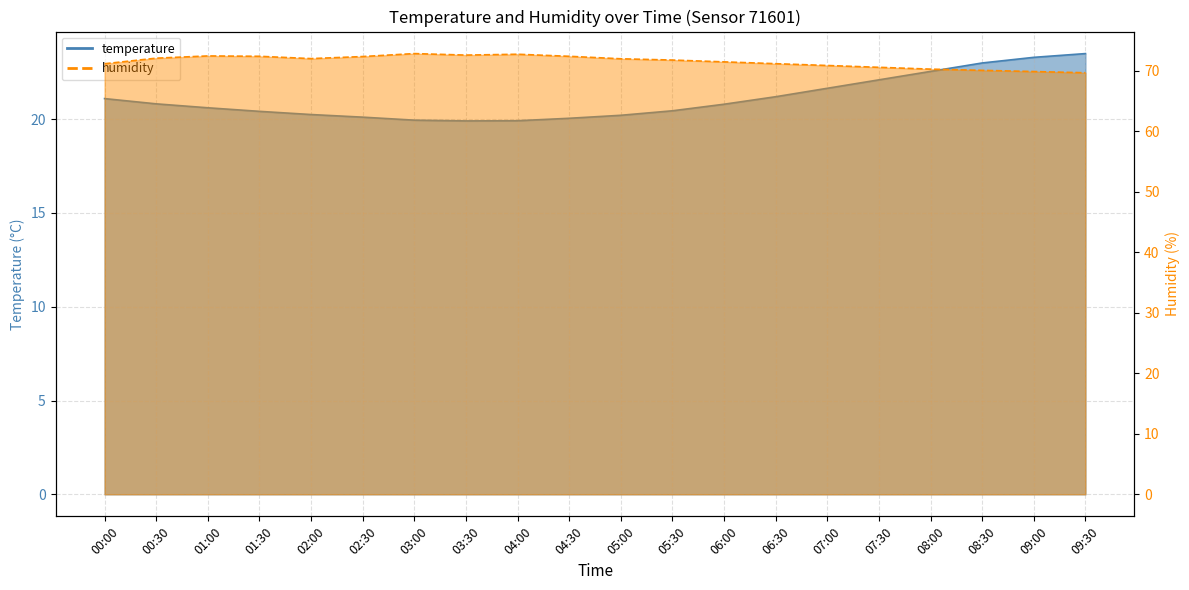

Which series has the largest total across all categories?

humidity